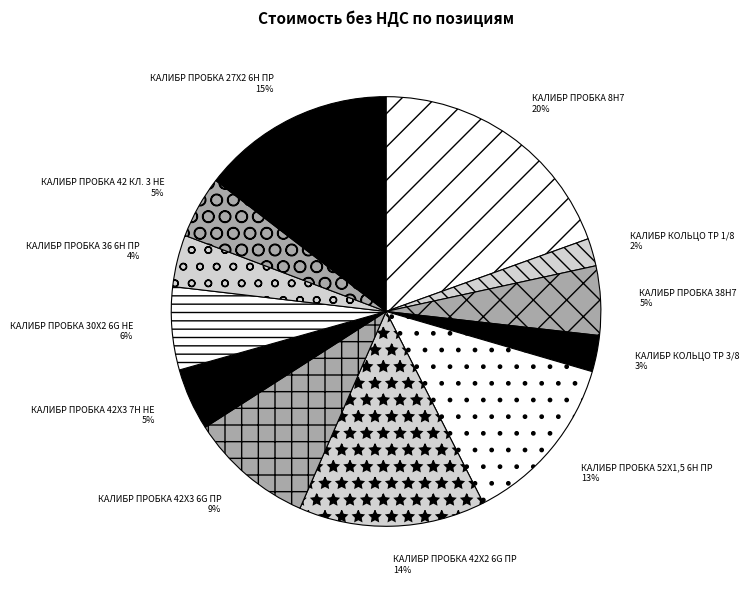

What percentage is the КАЛИБР ПРОБКА 52Х1,5 6Н ПР slice, to the nearest percent?

13%